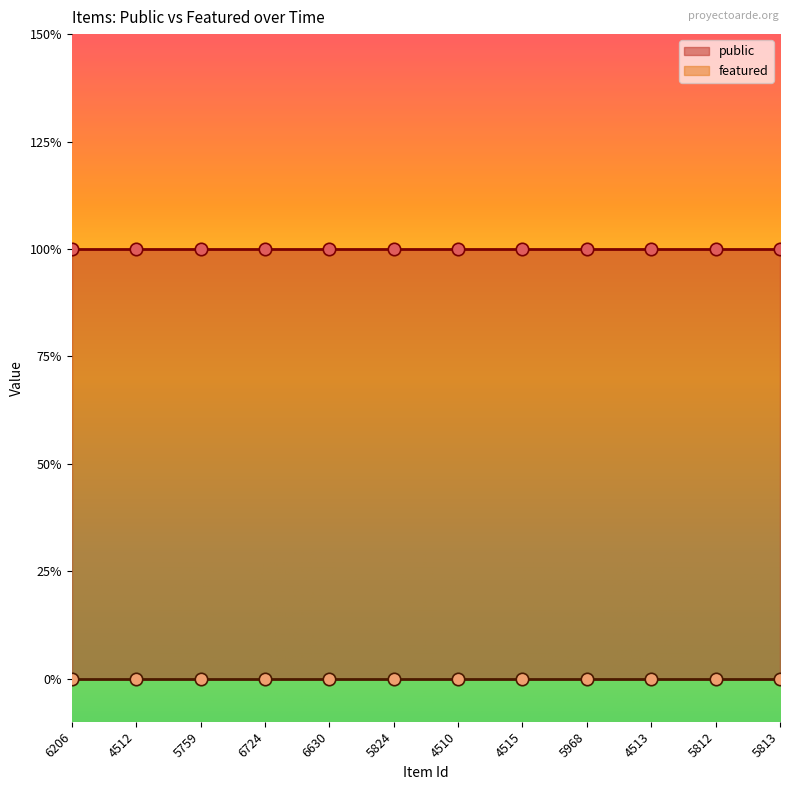

What are all the series names shown in the legend?

public, featured